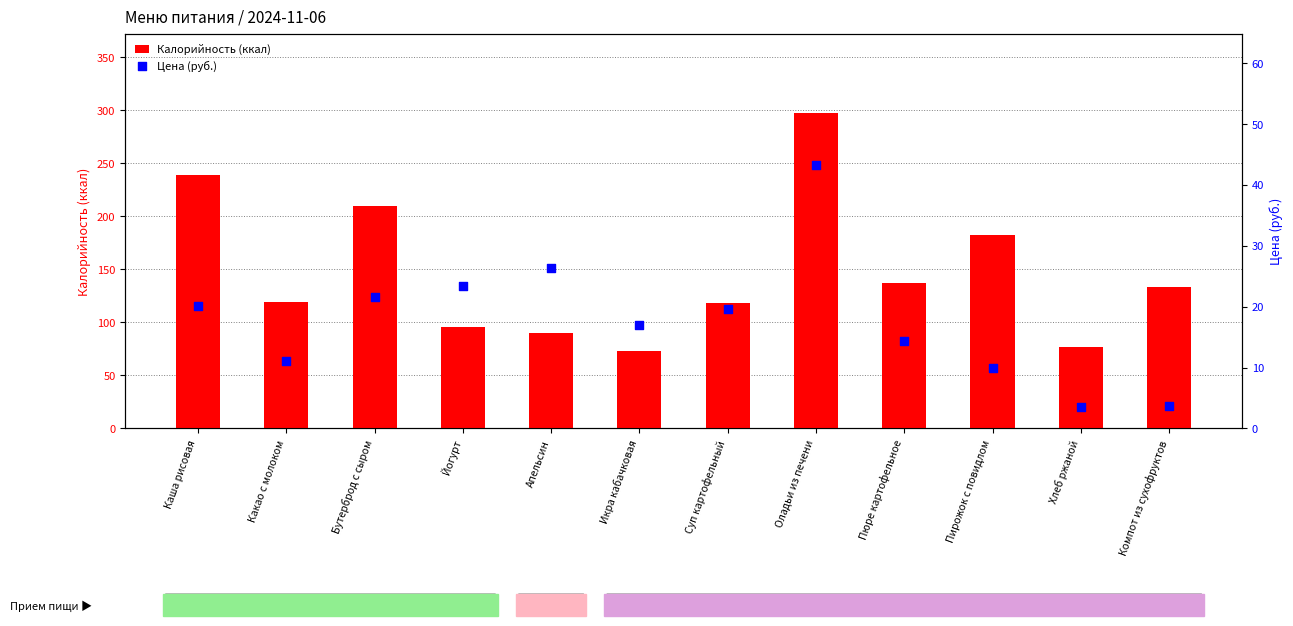

At which category is the sum across all series the highest?

Оладьи из печени